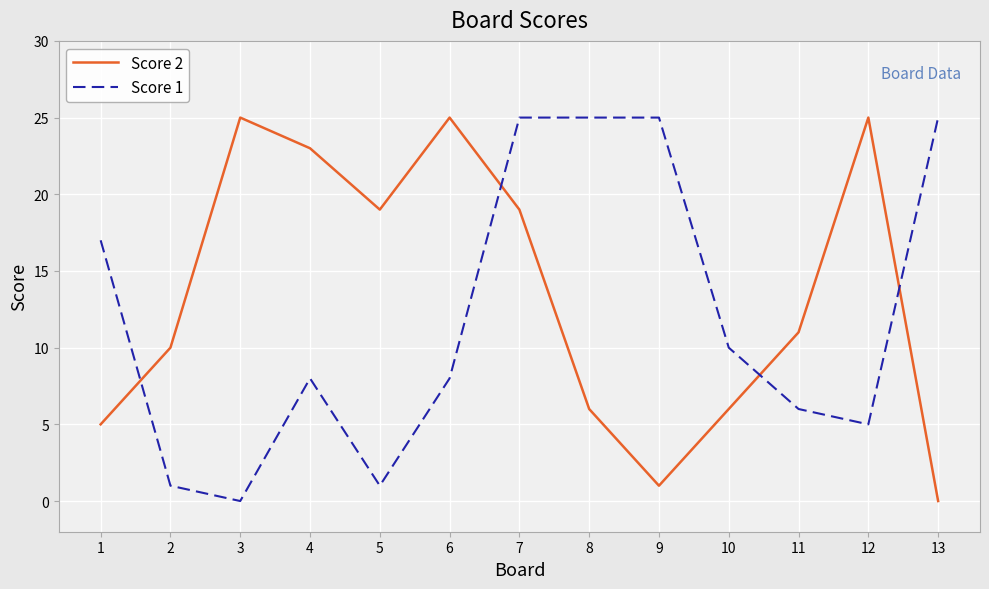

At how many categories does at least one series exceed 24?

7